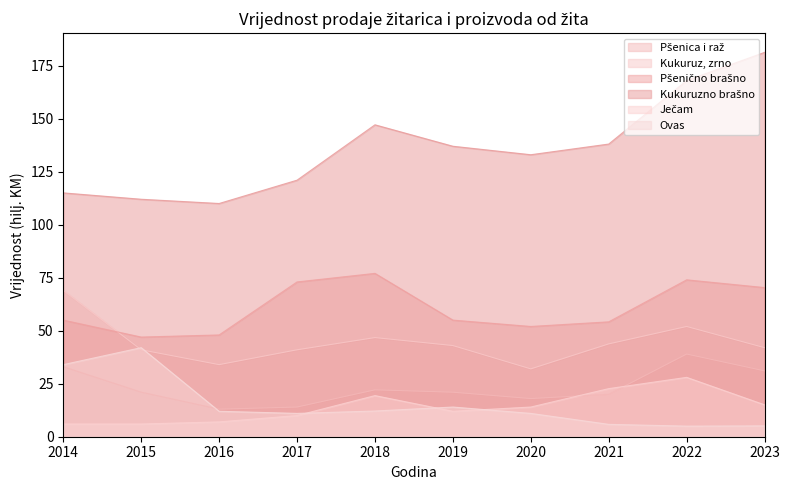

True or false: Ovas has more than 2 interior local peaks.

False